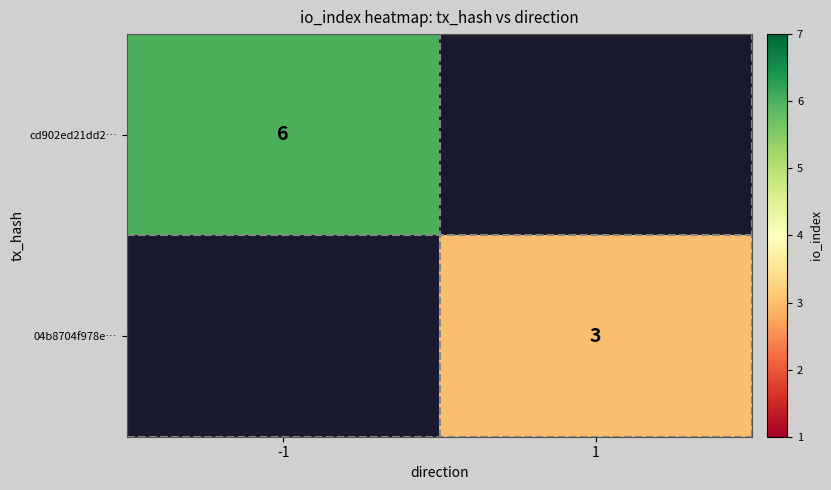

The cd902ed21dd2… series shows 6 at -1. True or false?

True